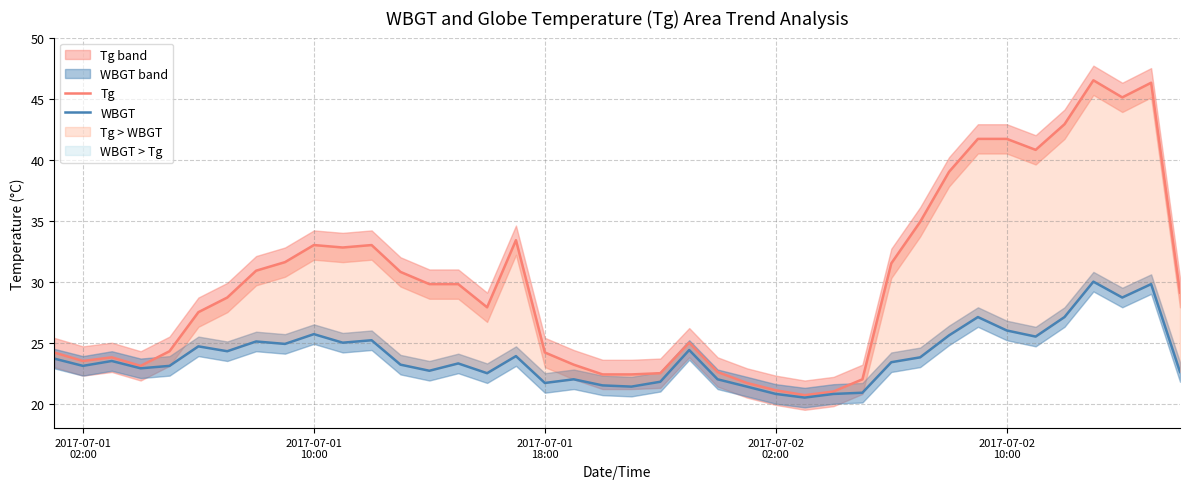

True or false: Tg and WBGT cross at least once.

False